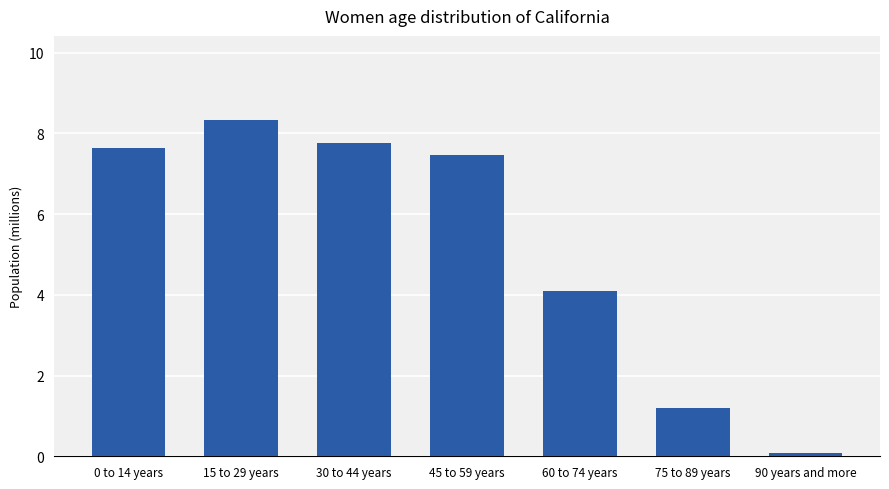

Read the value at 45 to 59 years.

7.5